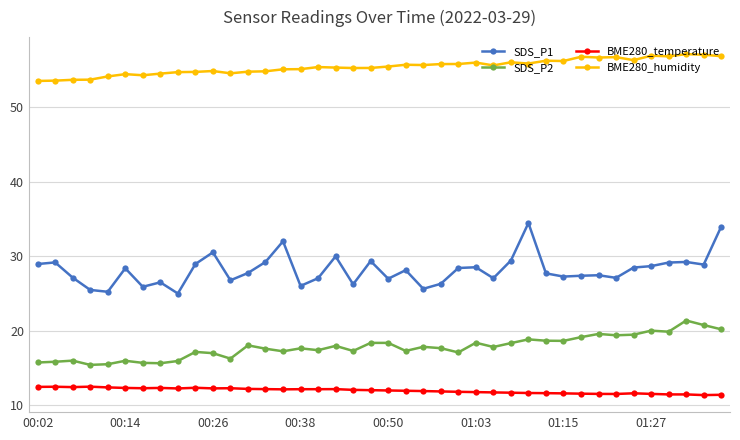

True or false: SDS_P2 and SDS_P1 intersect in this chart.

False